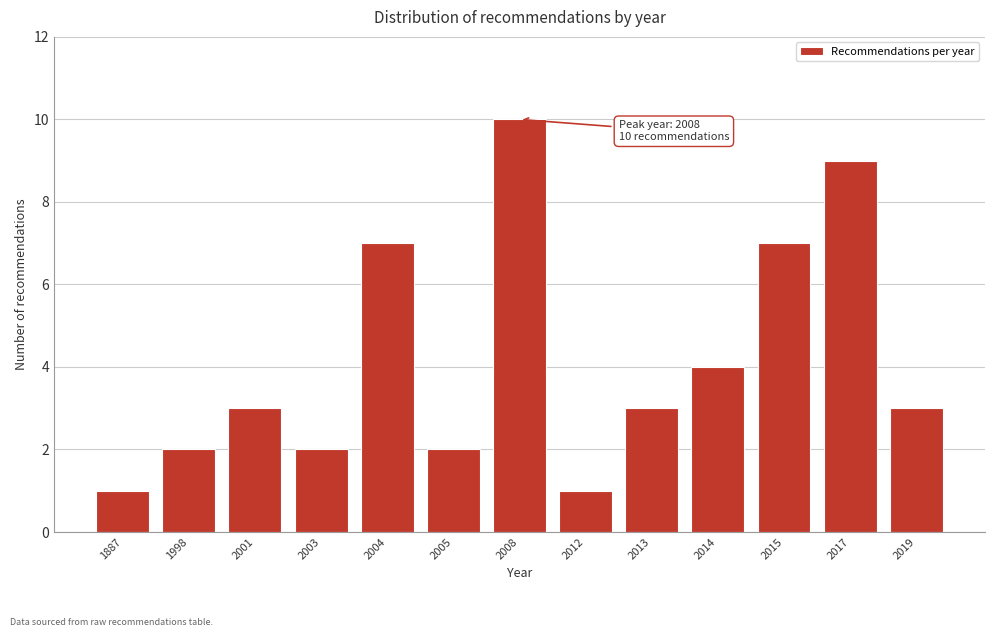

Reading right to left, transcribe all the data shown in this chart.

2019=3	2017=9	2015=7	2014=4	2013=3	2012=1	2008=10	2005=2	2004=7	2003=2	2001=3	1998=2	1887=1